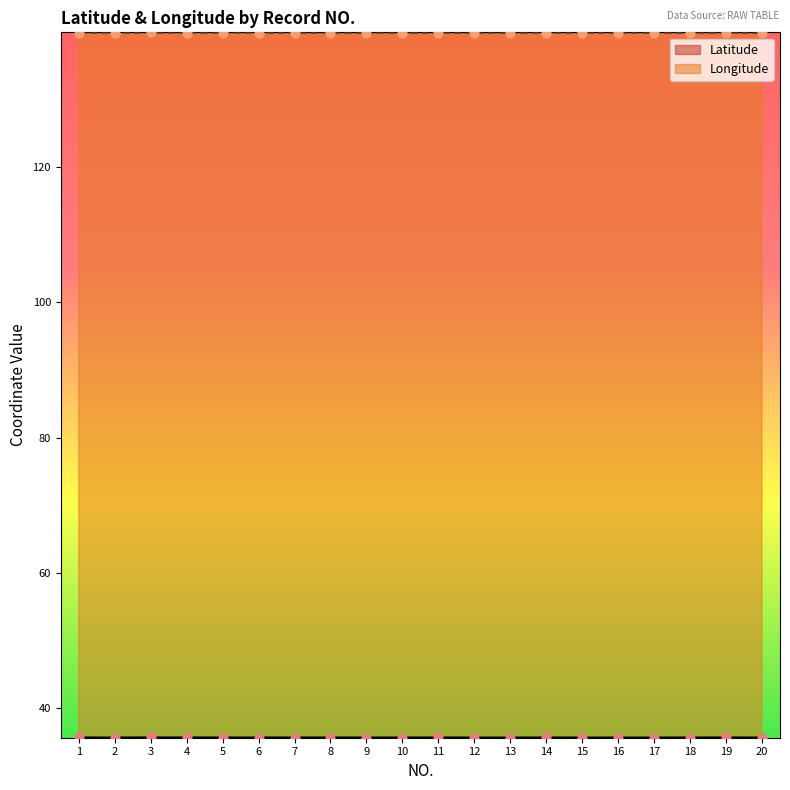

At how many categories does at least one series exceed 119?

20